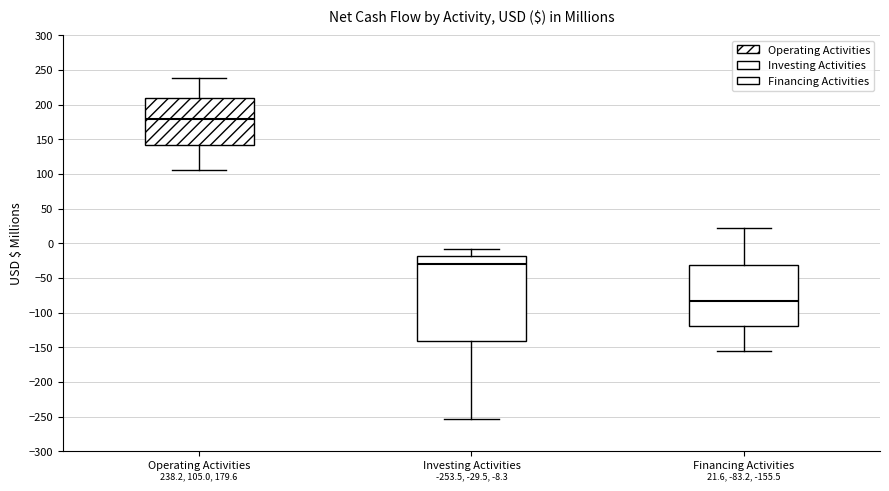

Which box's median line is the highest?

Operating Activities